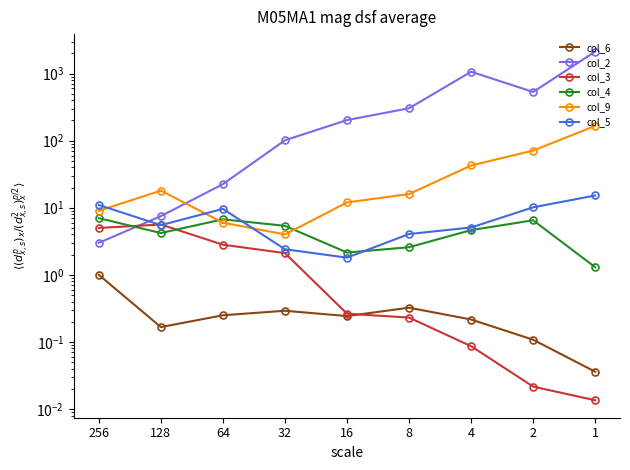

What is the average value of the col_4 series?

4.5